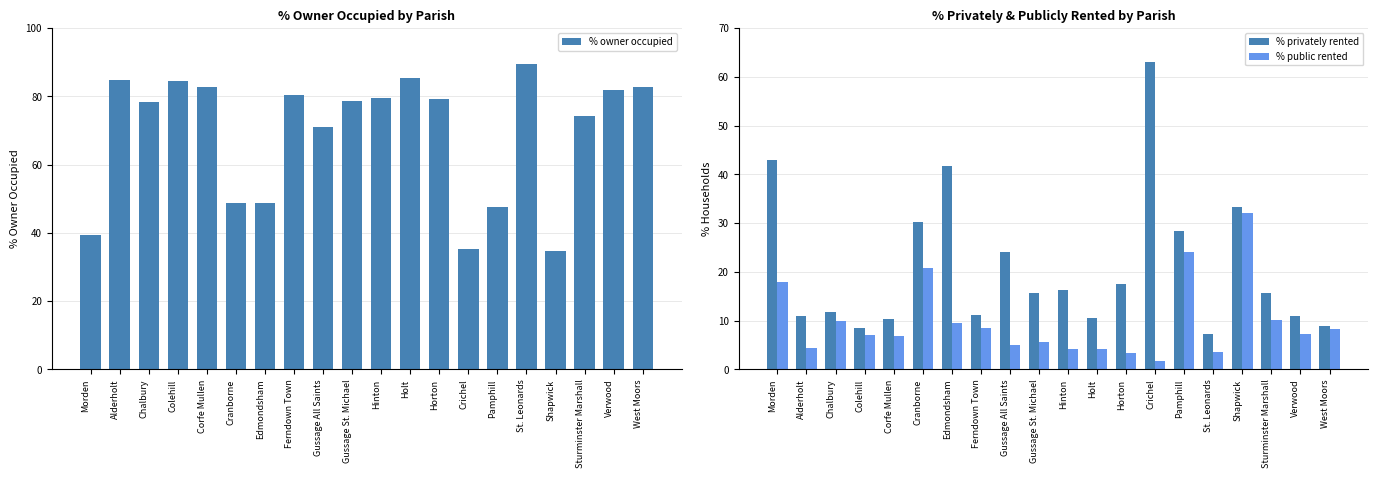

Is it true that % privately rented equals 17.5 at Horton?

True